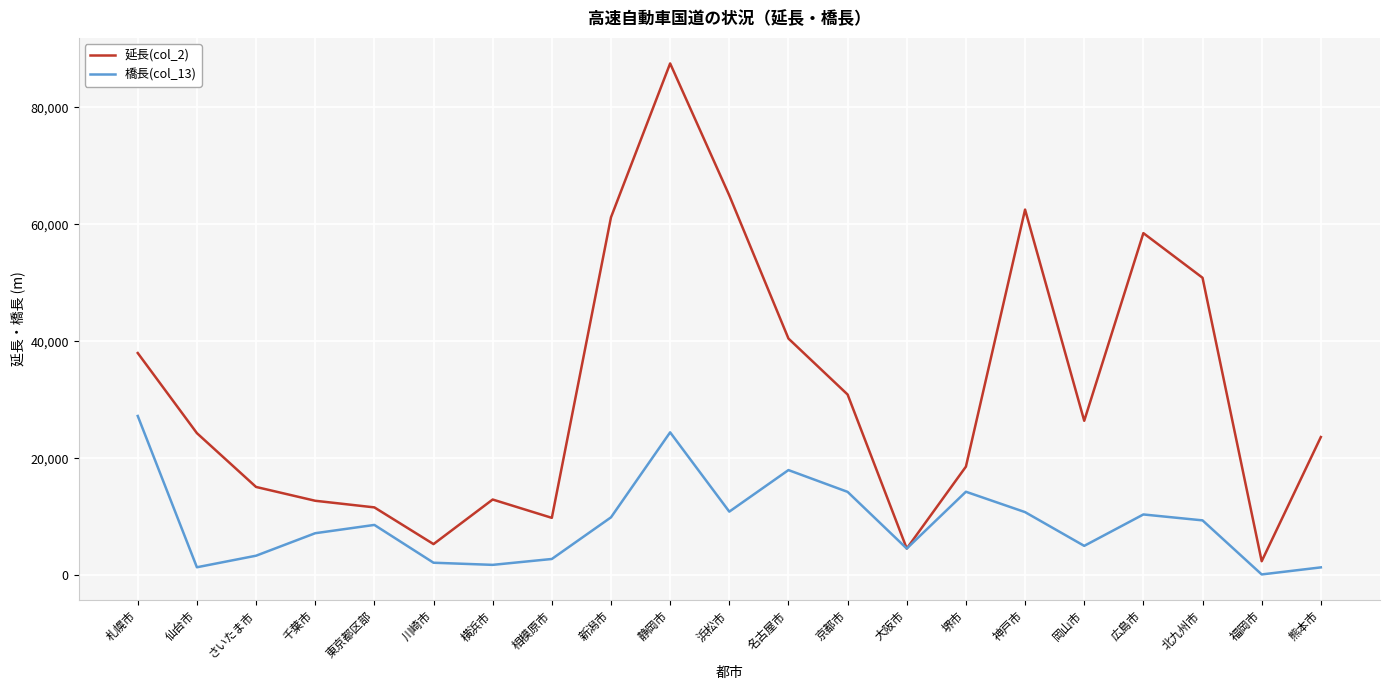

True or false: 橋長(col_13) has more than 2 points higher than both neighbors.

True